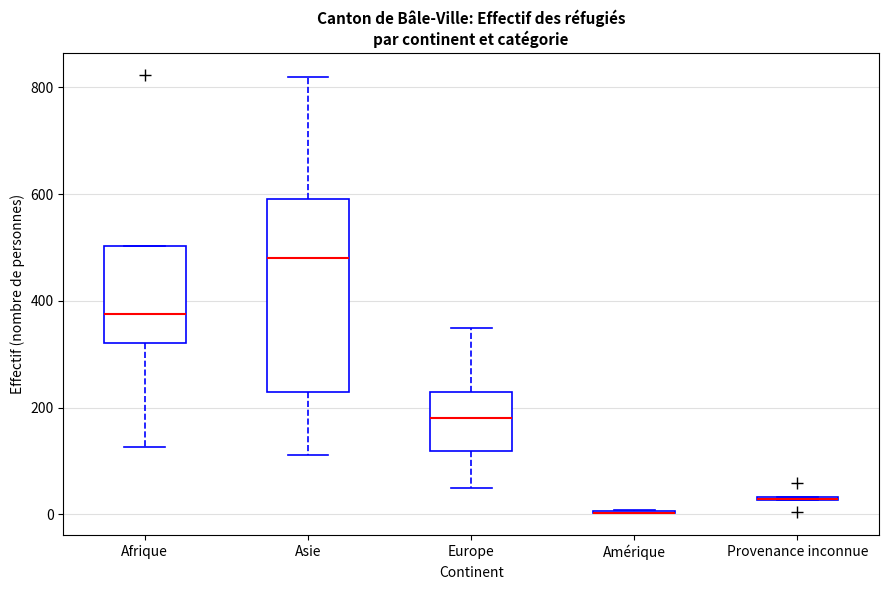

Which box is the tallest, from its lower edge to its upper edge?

Asie